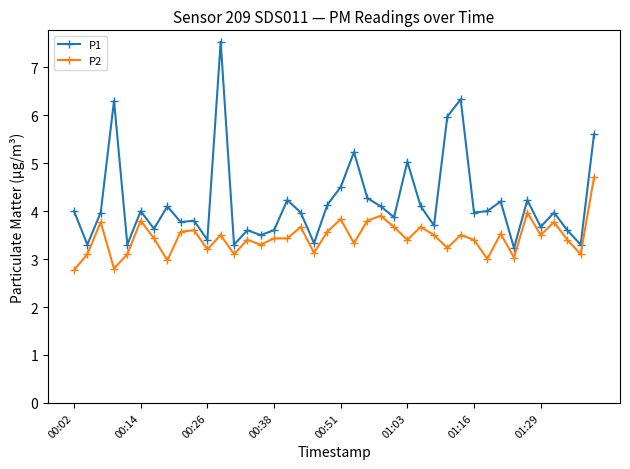

True or false: P2 and P1 cross at least once.

False